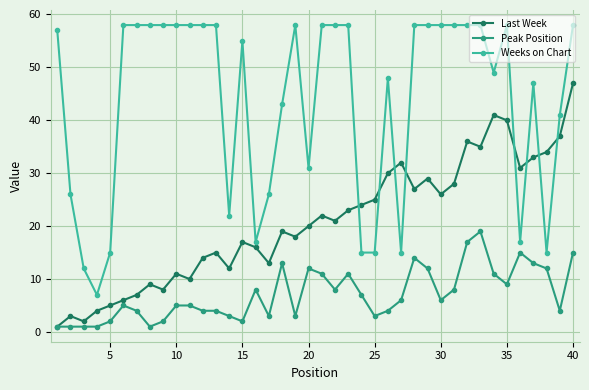

True or false: Weeks on Chart and Peak Position cross at least once.

False